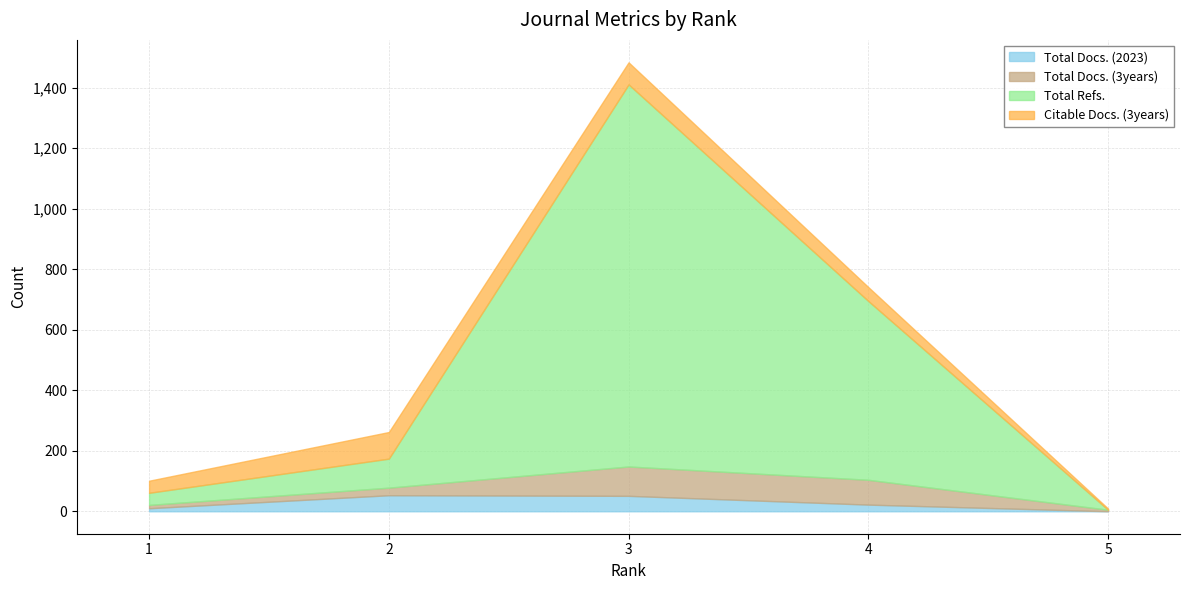

True or false: Total Docs. (2023) and Citable Docs. (3years) intersect in this chart.

False